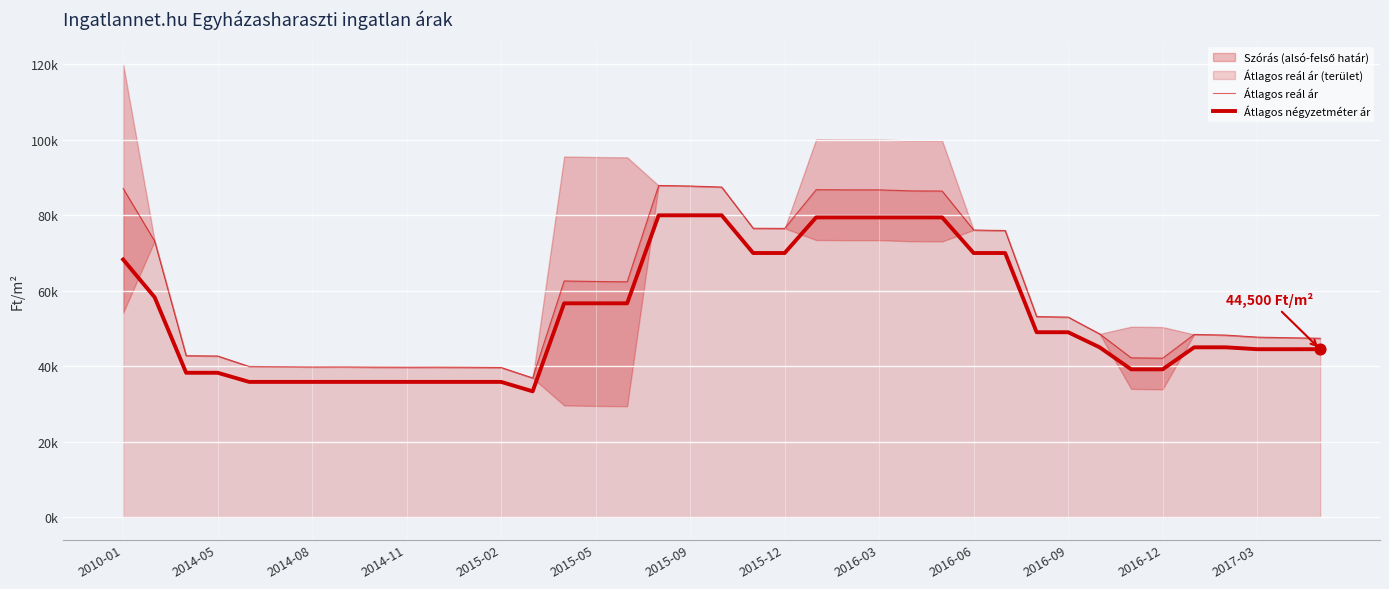

At how many categories does at least one series exceed 64962?

14